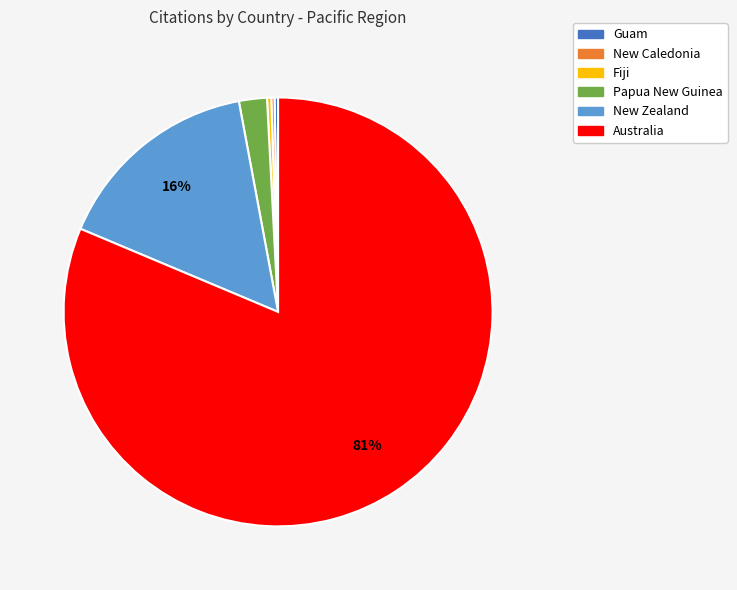

Combined, do Fiji and New Zealand account for over 50%?

No